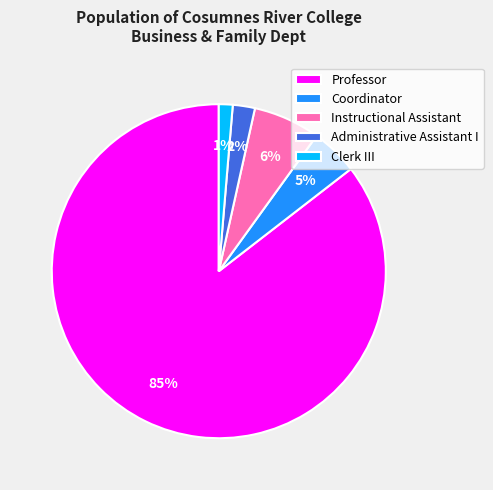

To the nearest percent, what is the combined percentage of Administrative Assistant I and Coordinator?

7%